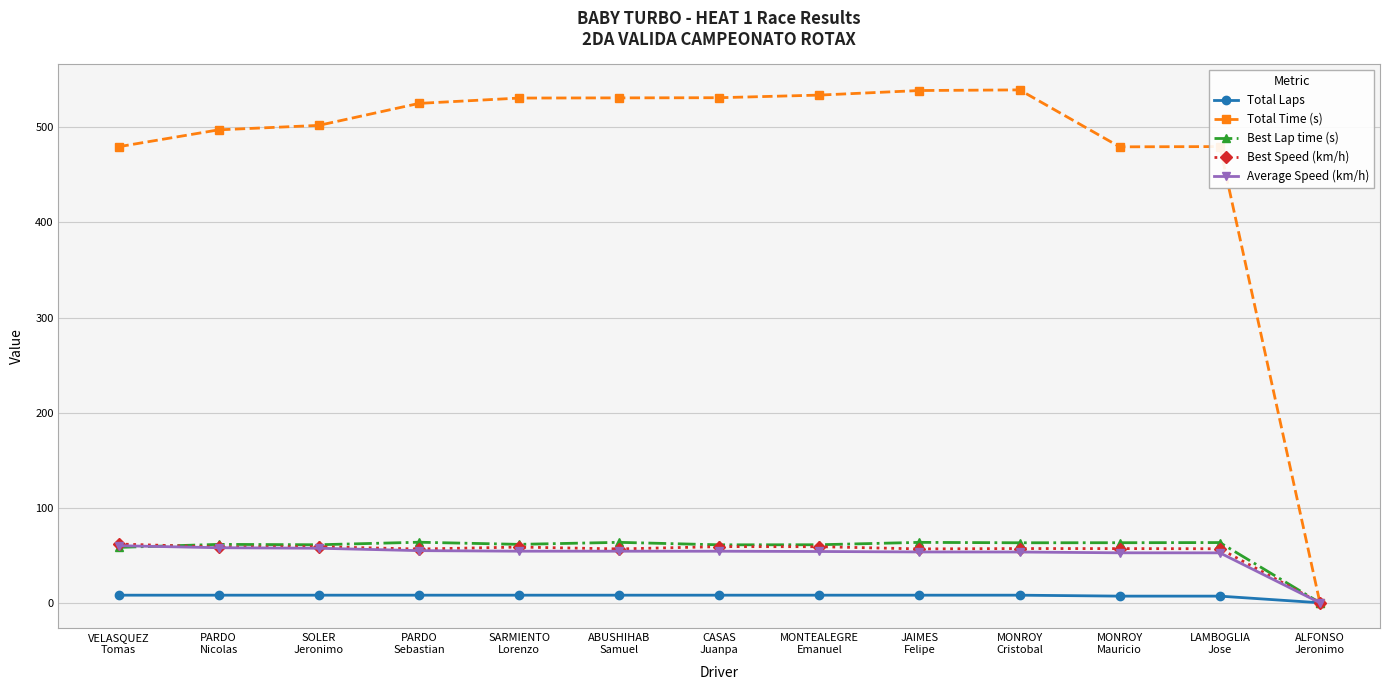

What is the value of the Best Lap time (s) point at the 12th from the left?

63.3